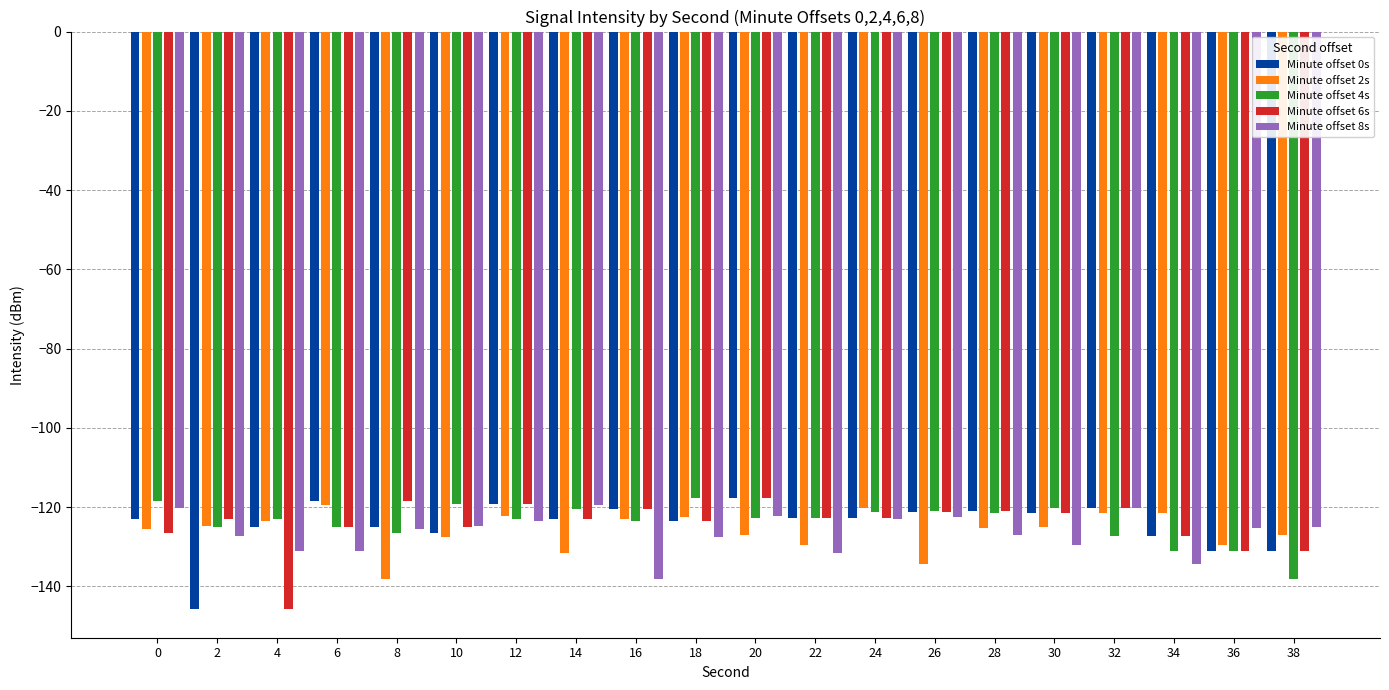

Count the number of data series in this chart.

5